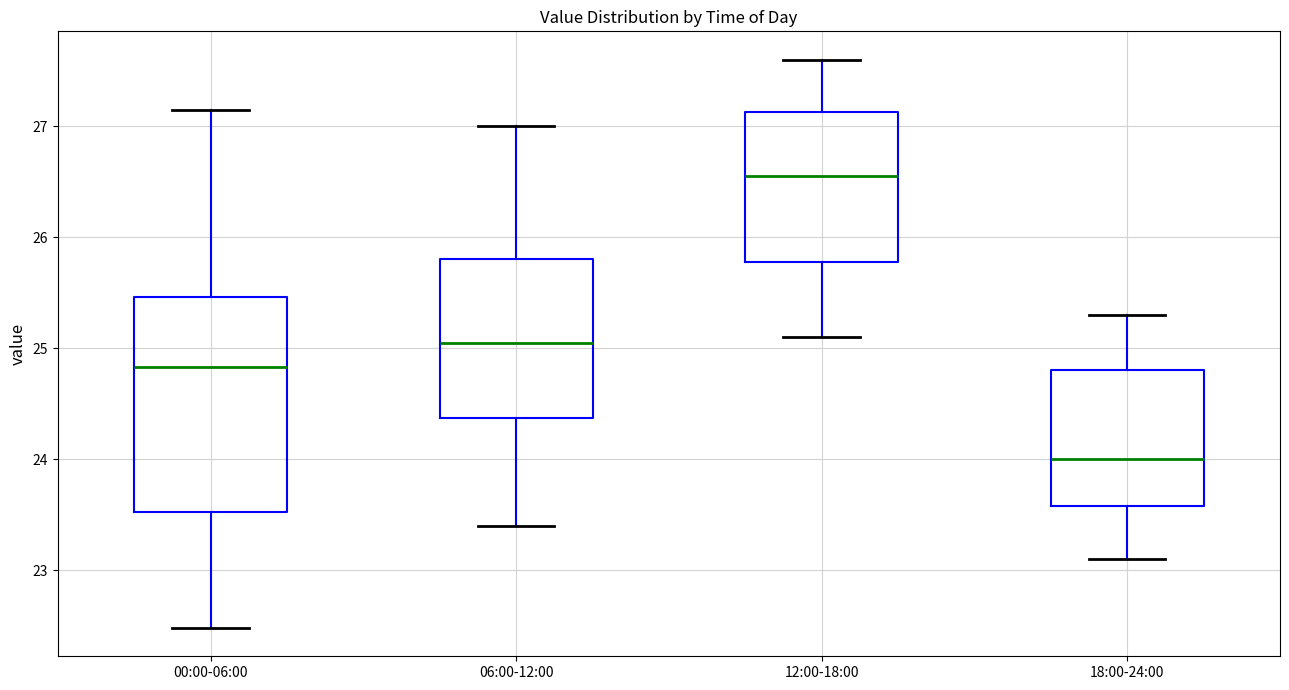

Comparing the boxes themselves (not the whiskers), which one is the tallest?

00:00-06:00